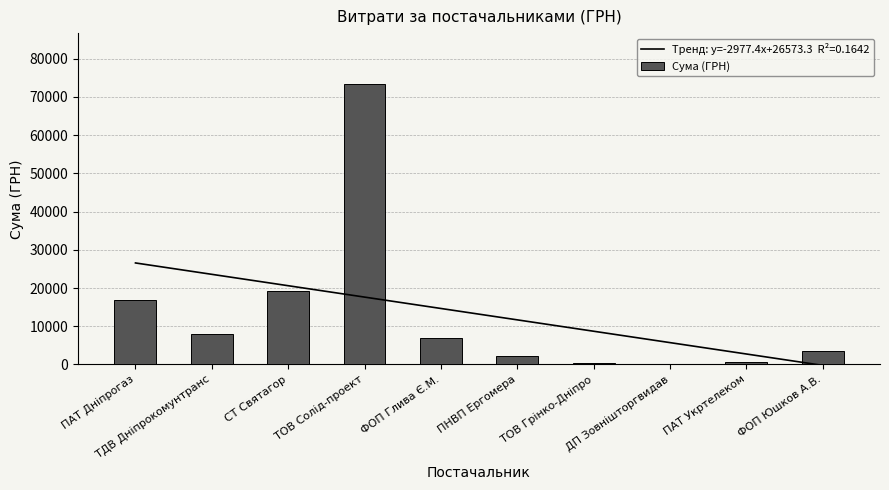

Which has a higher value, ФОП Глива Є.М. or ТОВ Солід-проект?

ТОВ Солід-проект